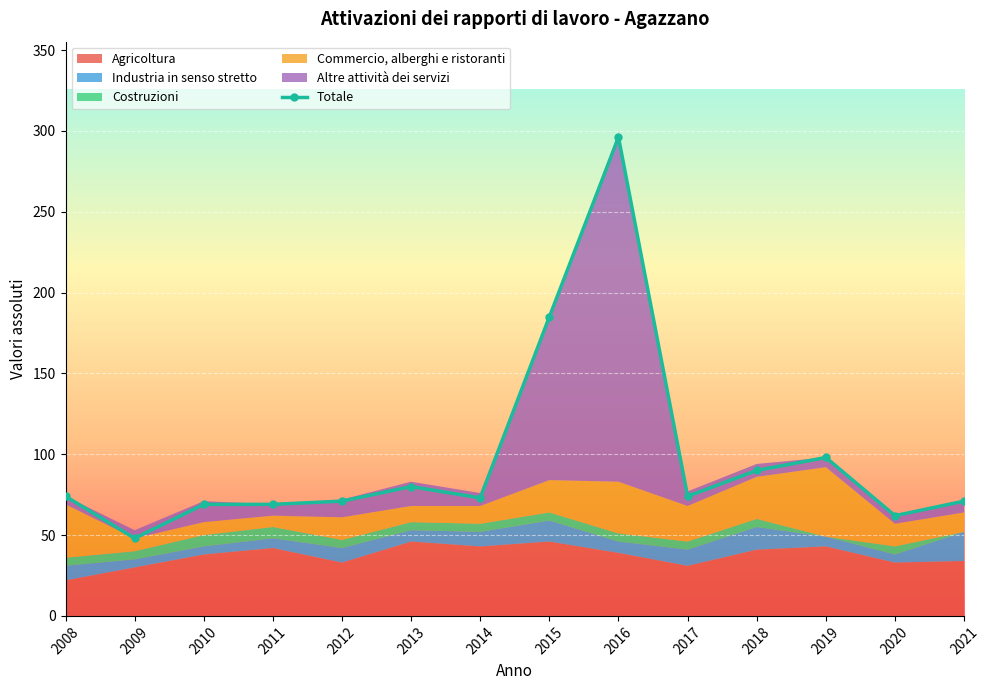

Reading left to right, list all the values displayed in this chart.

74	48	69	69	71	80	73	185	296	74	90	98	62	71